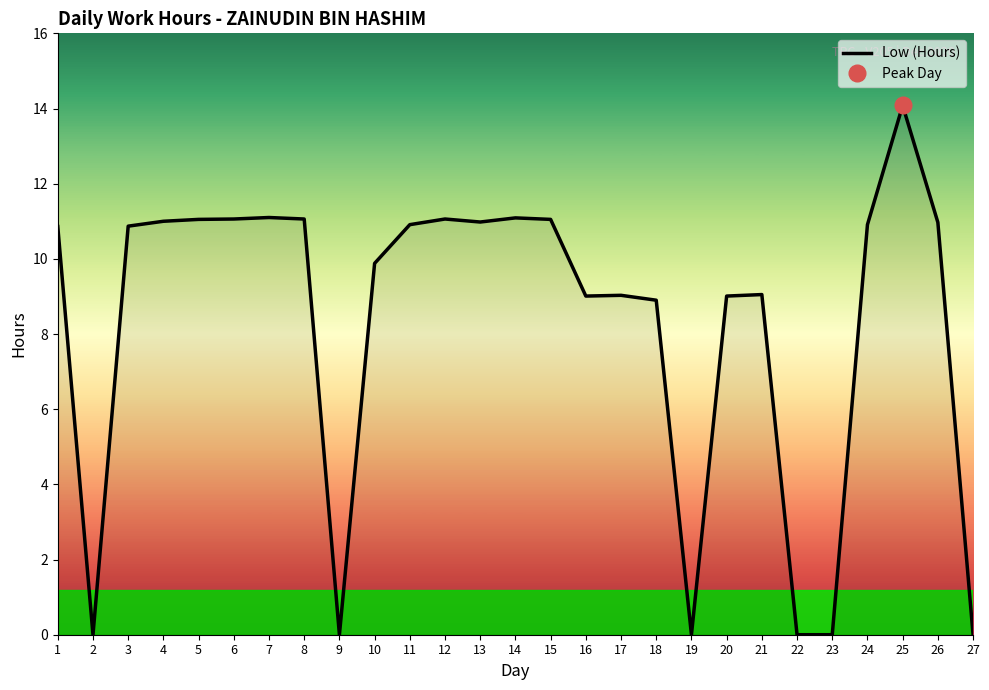

True or false: there are more than 1 points higher than both neighbors.

True